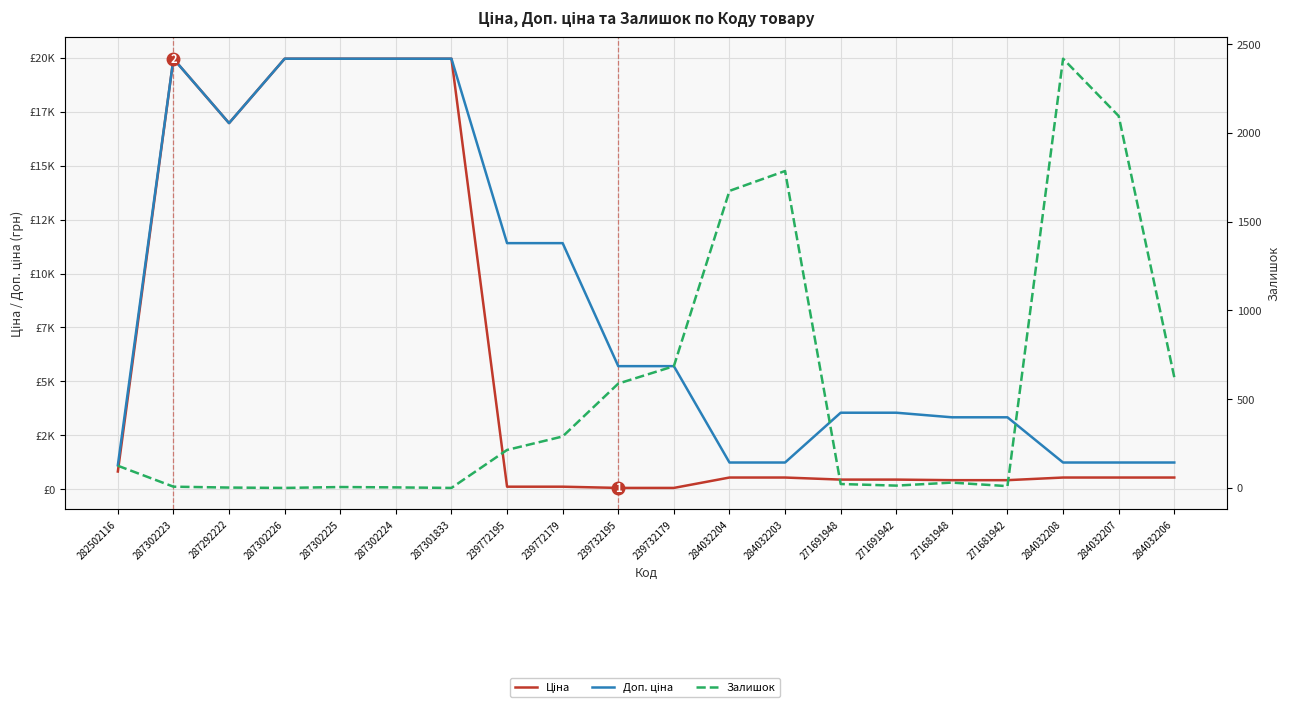

Reading left to right, extract all data points from this chart.

Ціна: 282502116=818.5	287302223=19964.2	287292222=16976.3	287302226=19964.2	287302225=19964.2	287302224=19964.2	287301833=19964.2	239772195=114.1	239772179=114.1	239732195=57.0	239732179=57.0	284032204=539.0	284032203=539.0	271691948=443.1	271691942=443.1	271681948=416.6	271681942=416.6	284032208=539.0	284032207=539.0	284032206=539.0
Доп. ціна: 282502116=1109.2	287302223=19964.2	287292222=16976.3	287302226=19964.2	287302225=19964.2	287302224=19964.2	287301833=19964.2	239772195=11410.0	239772179=11410.0	239732195=5705.0	239732179=5705.0	284032204=1235.4	284032203=1235.4	271691948=3545.0	271691942=3545.0	271681948=3332.5	271681942=3332.5	284032208=1235.4	284032207=1235.4	284032206=1235.4
Залишок: 282502116=125.0	287302223=7.0	287292222=2.0	287302226=0.0	287302225=5.0	287302224=3.0	287301833=0.0	239772195=214.0	239772179=290.0	239732195=588.0	239732179=686.0	284032204=1674.0	284032203=1786.0	271691948=22.0	271691942=13.0	271681948=30.0	271681942=10.0	284032208=2419.0	284032207=2096.0	284032206=624.0